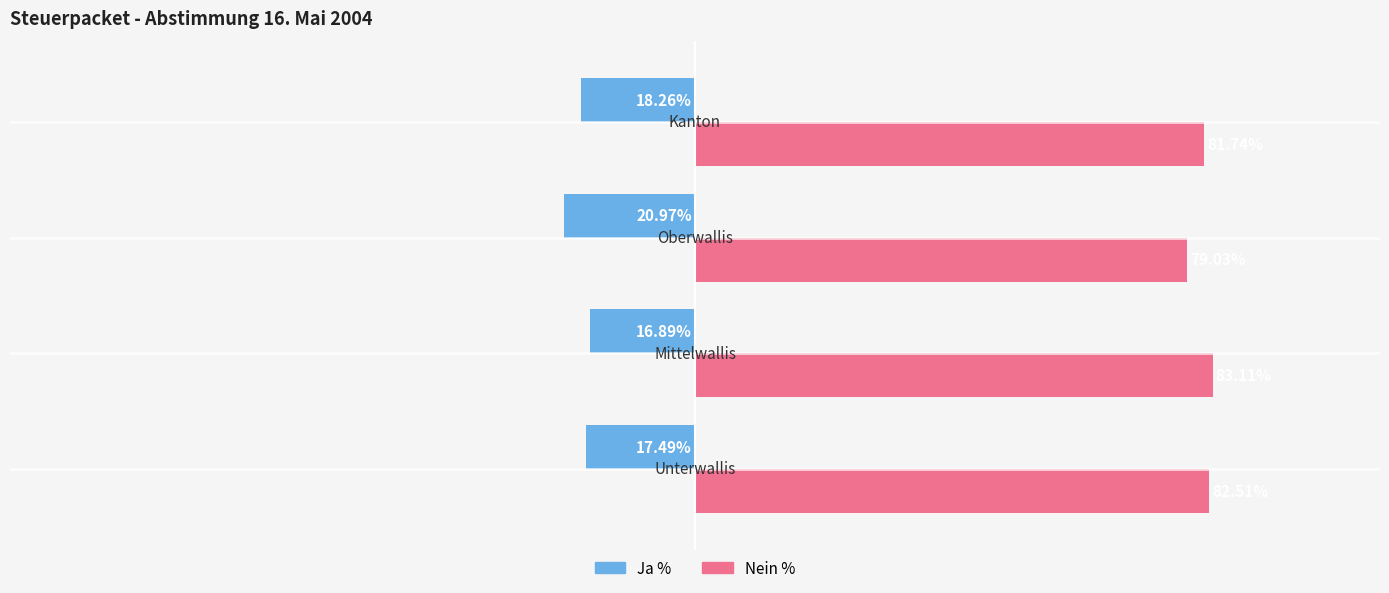

Which series has the largest total across all categories?

Nein %